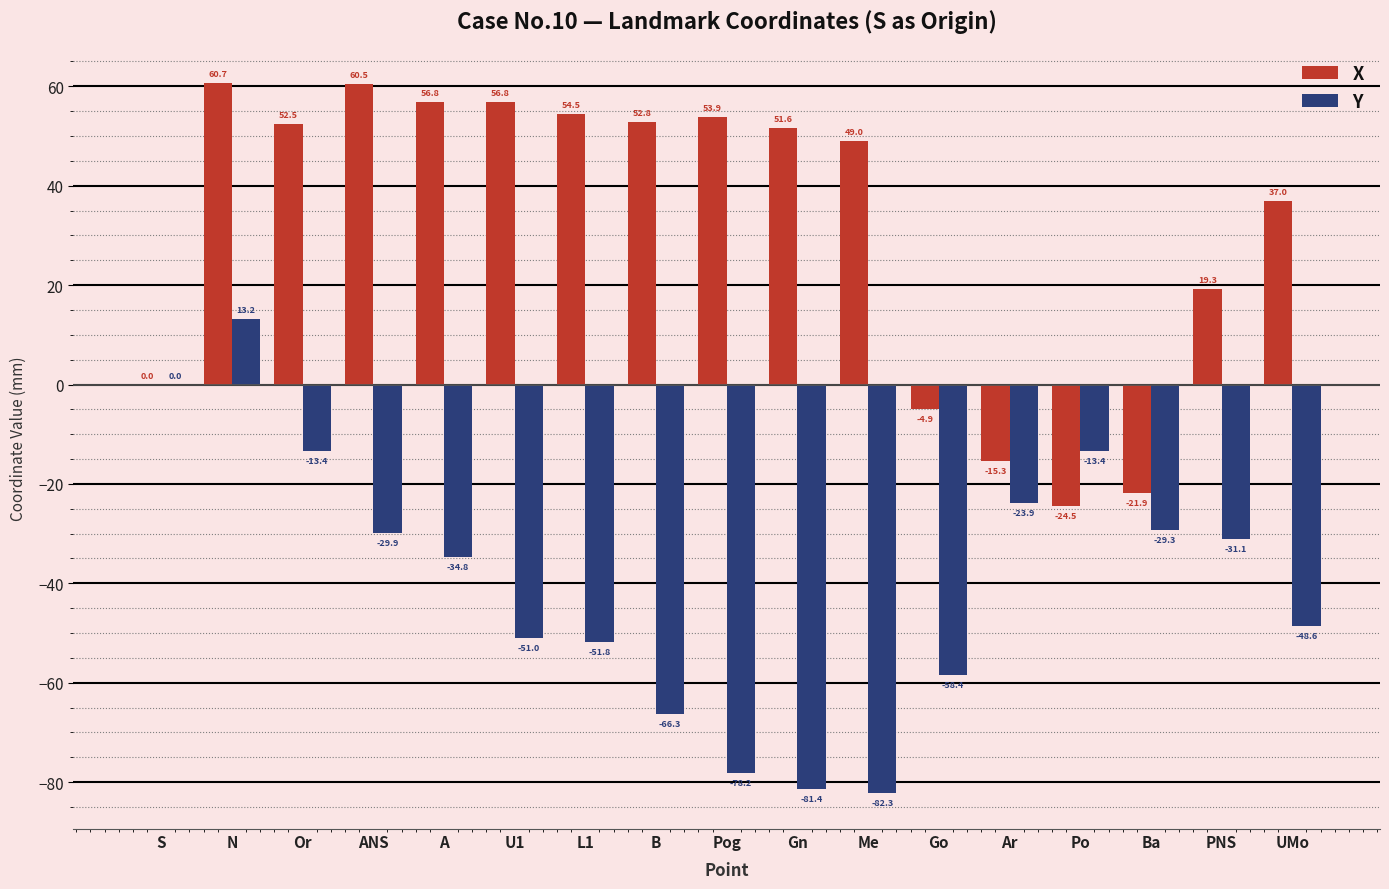

Which series has the largest total across all categories?

X